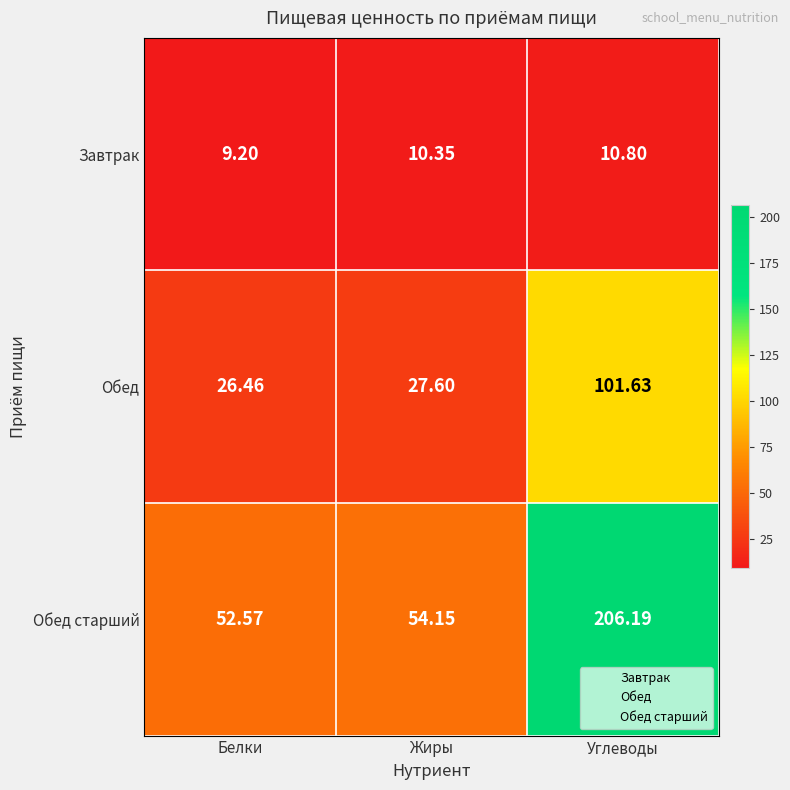

At which label is Завтрак closest to 10?

Жиры